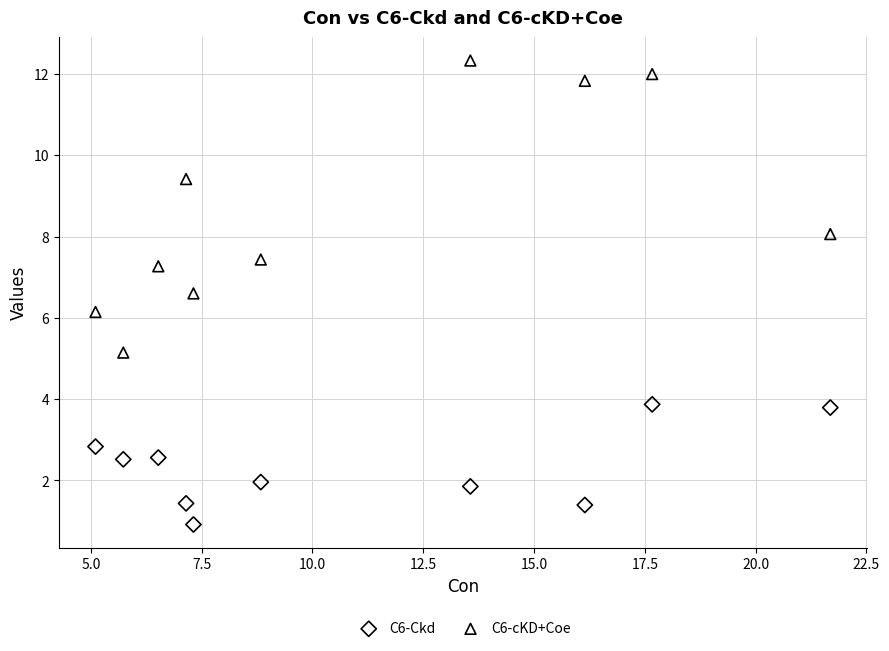

Which series has the largest Y range (max minus min)?

C6-cKD+Coe